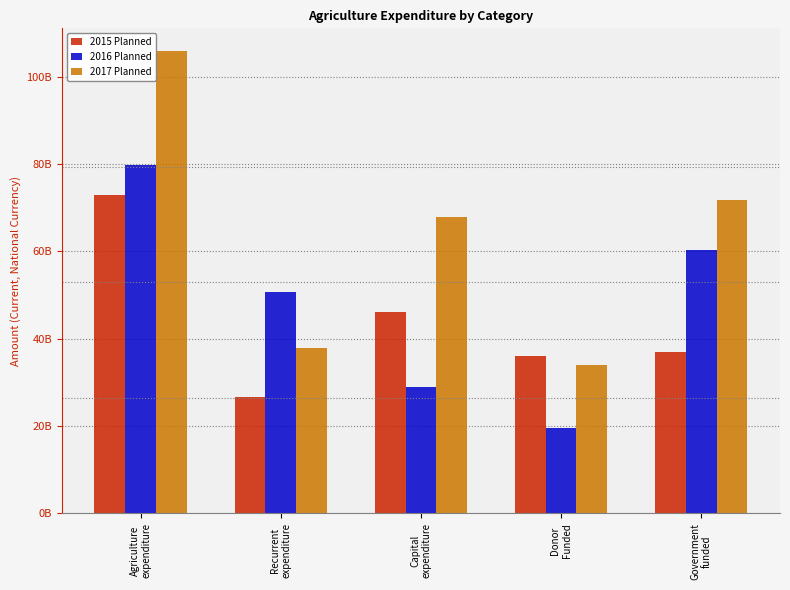

What is the minimum value shown in the chart?

19.5